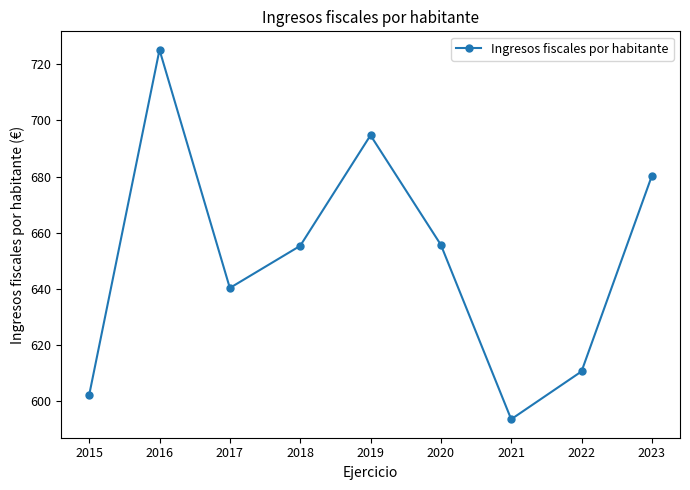

What is the difference between the maximum and minimum values?

131.6